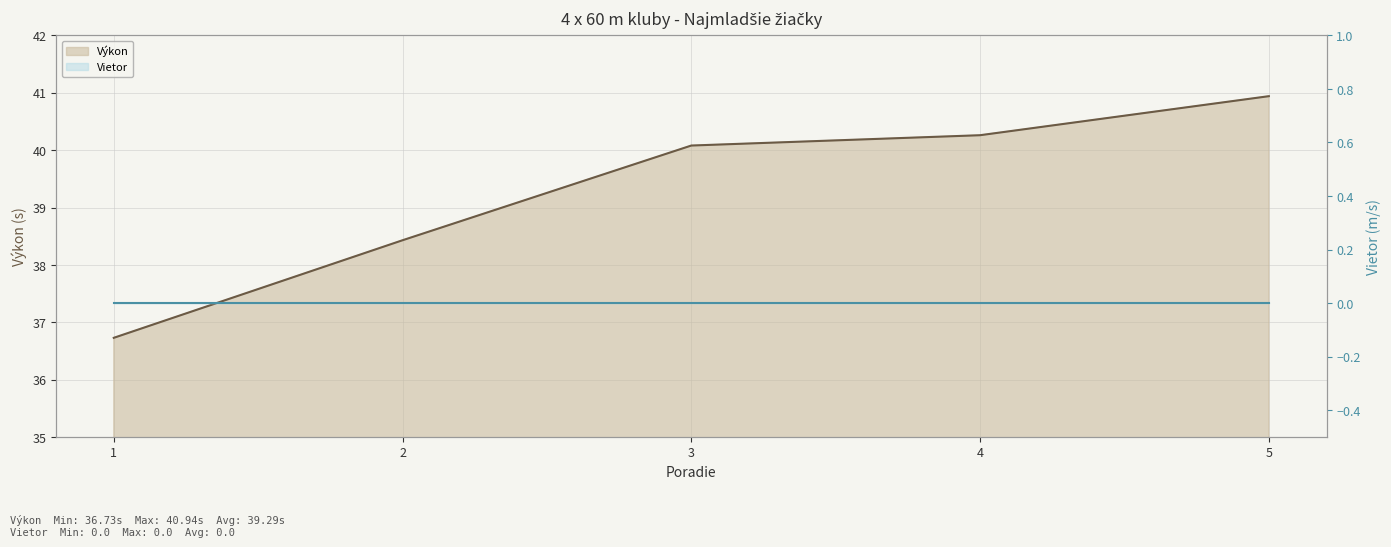

Which category has the highest value across all series?

5